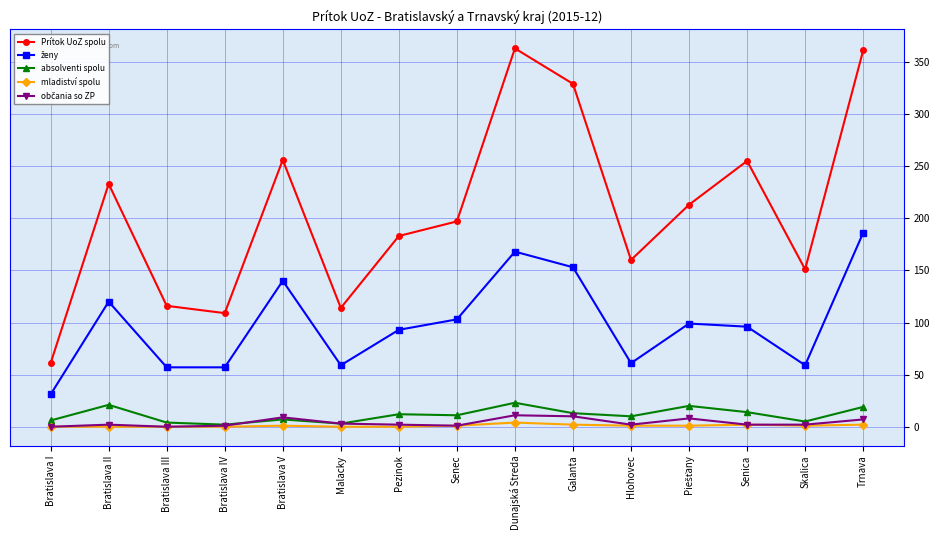

What is the average value of the mladiství spolu series?

1